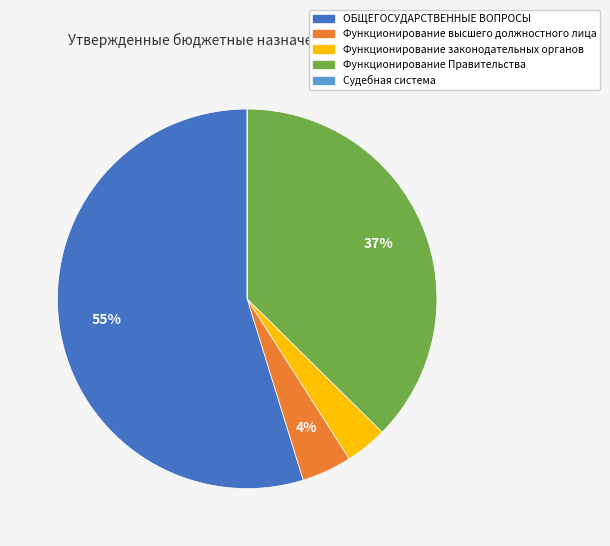

Between Функционирование высшего должностного лица and Функционирование Правительства, which is larger?

Функционирование Правительства